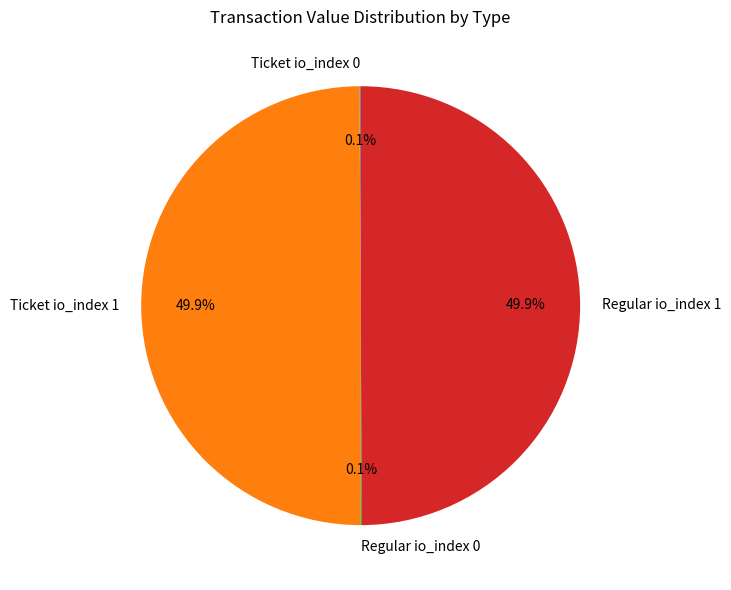

Combined, do Regular io_index 1 and Ticket io_index 1 account for over 50%?

Yes